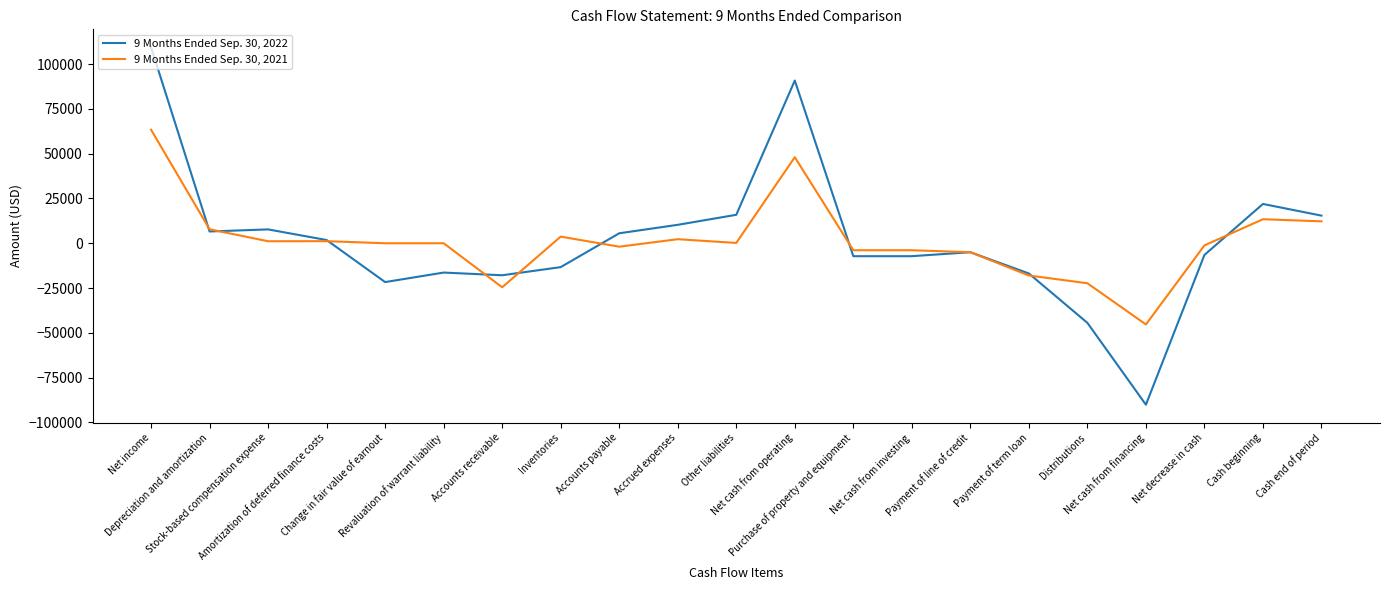

What are all the series names shown in the legend?

9 Months Ended Sep. 30, 2022, 9 Months Ended Sep. 30, 2021